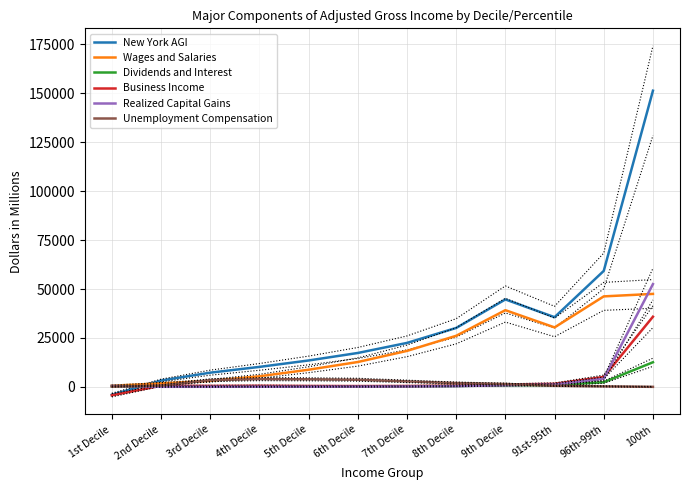

True or false: Realized Capital Gains has more than 2 points higher than both neighbors.

False